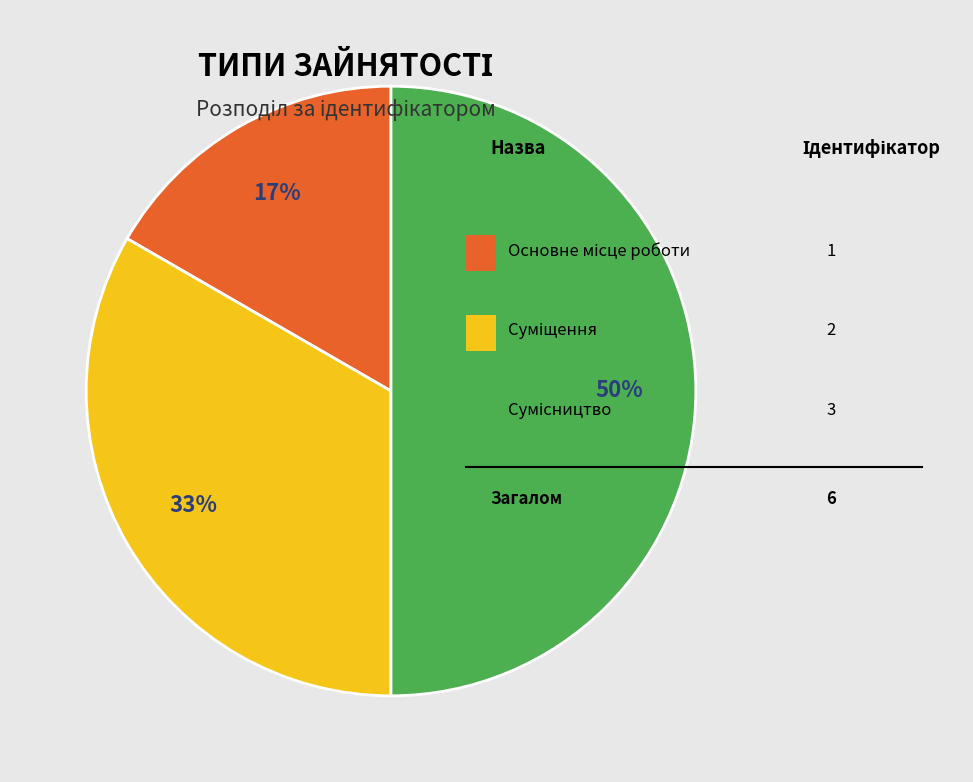

To the nearest percent, what is the difference between the largest and smallest slice percentages?

33%